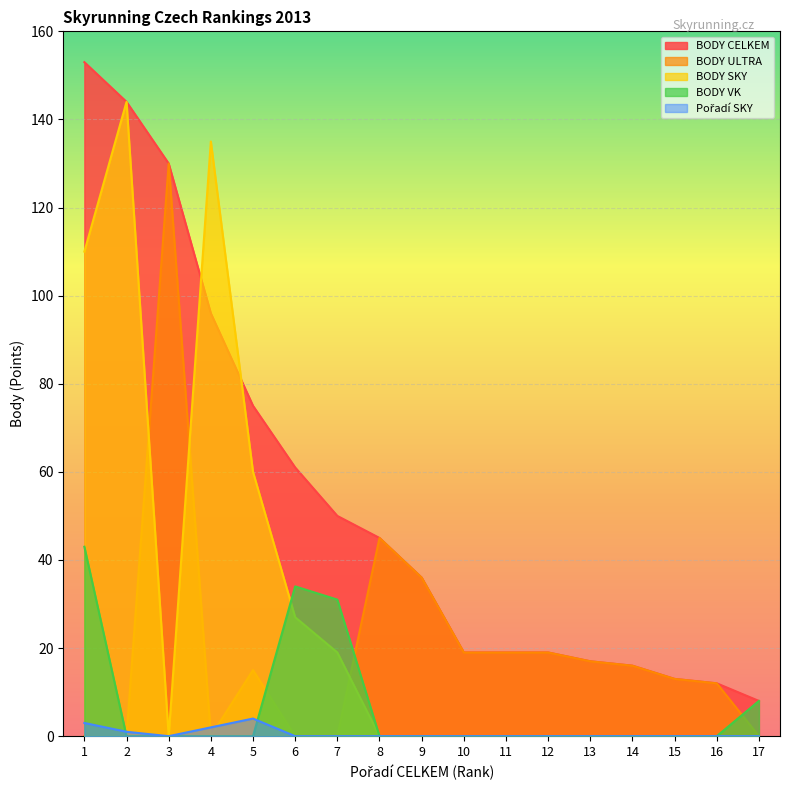

List the labels in order of BODY VK value, smallest first.

2, 3, 4, 5, 8, 9, 10, 11, 12, 13, 14, 15, 16, 17, 7, 6, 1